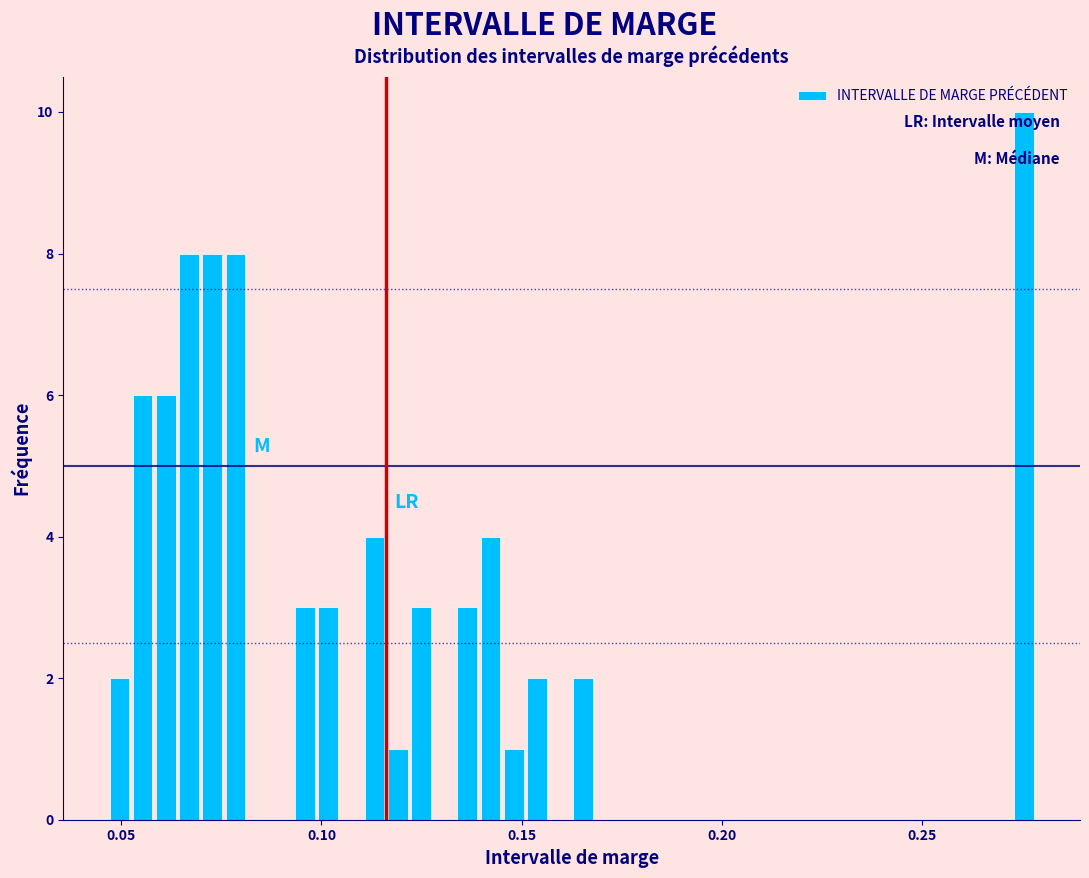

Around what value on the x-axis is the tallest bar? Give the approximate position of its centre, as read against the axis.

0.275